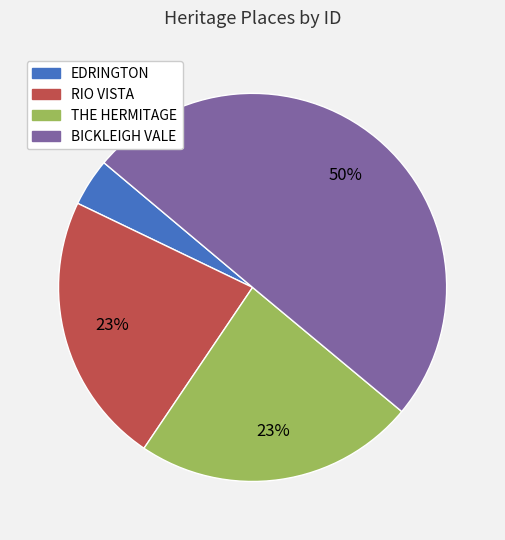

To the nearest percent, what portion does RIO VISTA represent?

23%